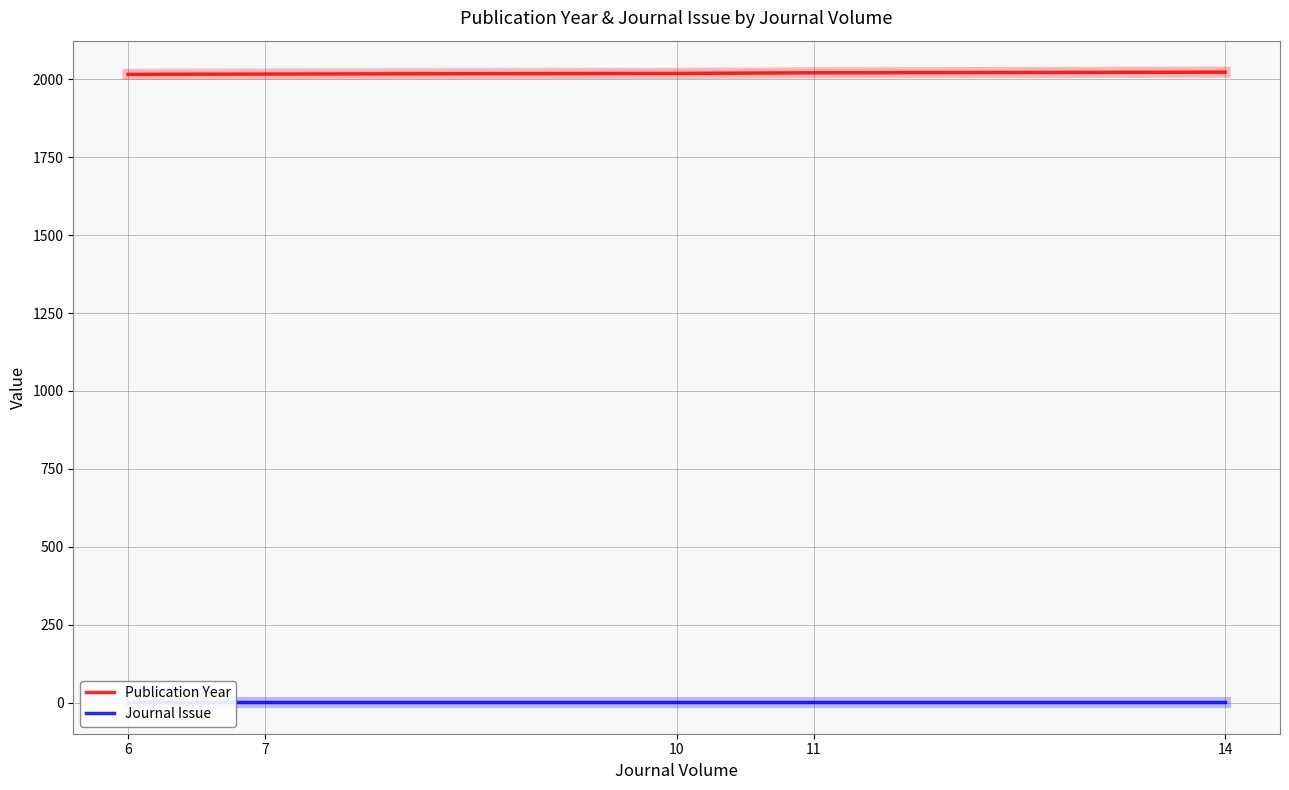

List the series in order of their peak value, highest first.

Publication Year, Journal Issue